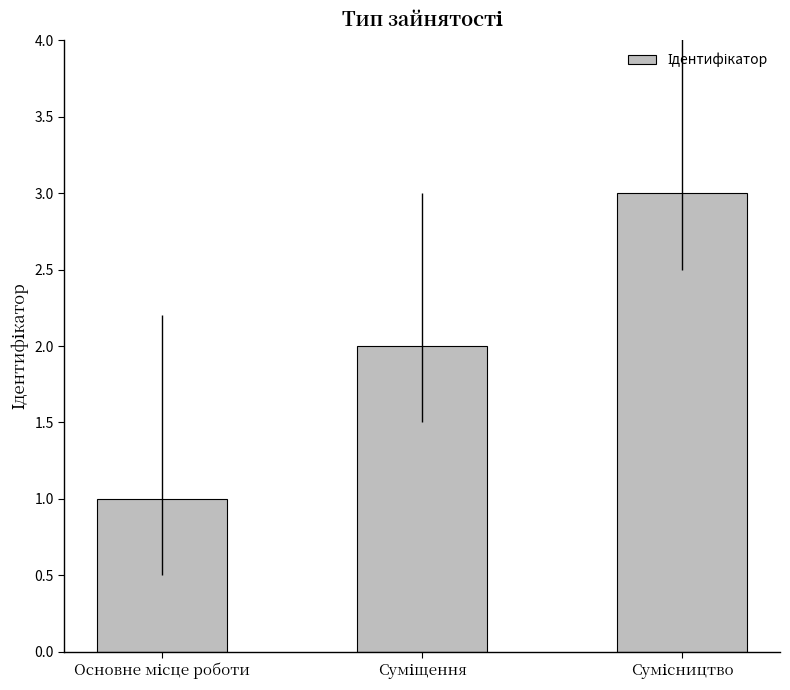

What is the greatest value displayed?

3